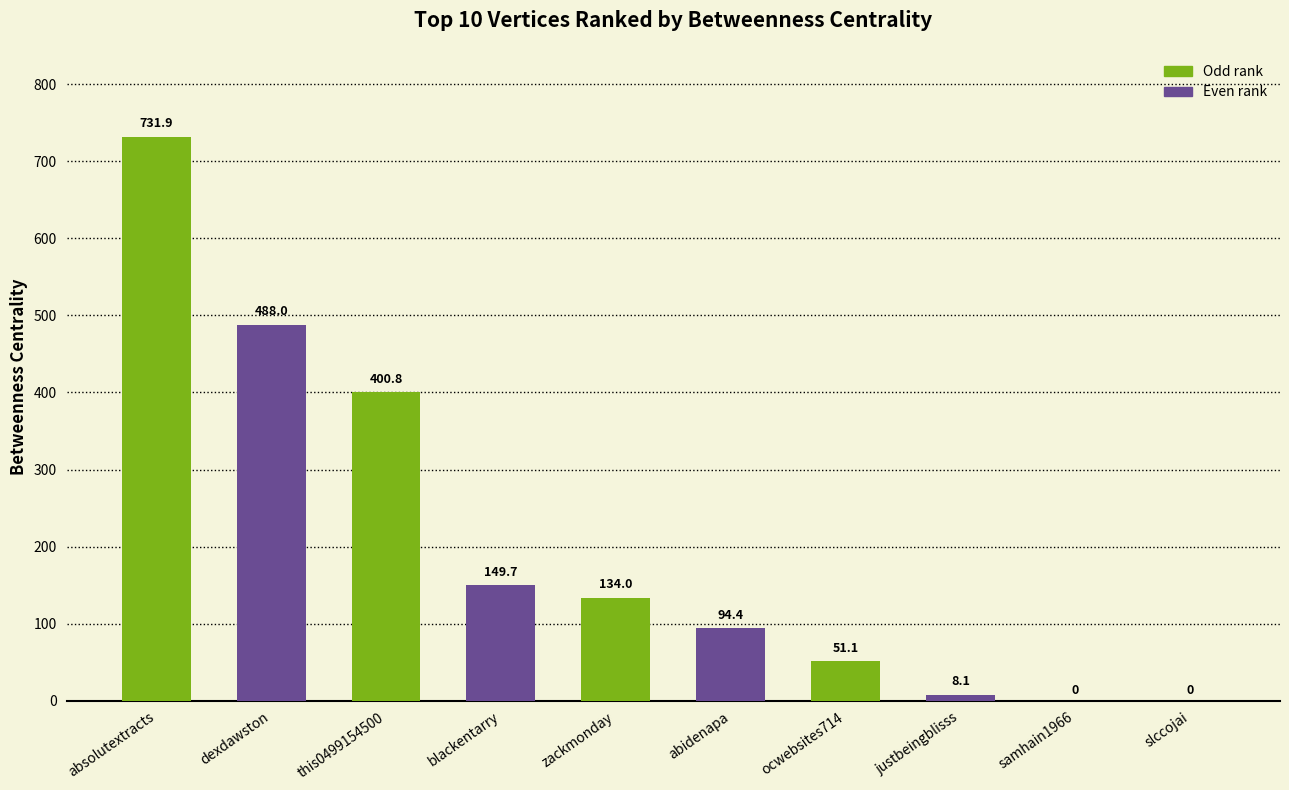

What is the average value?

205.8